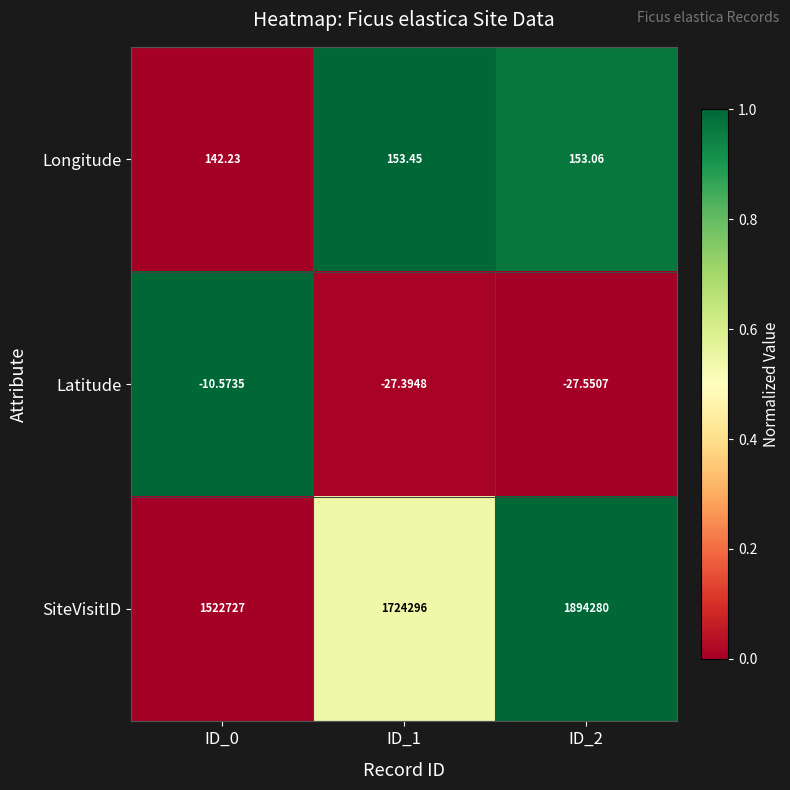

What is the total value across all series at ID_0?

1522858.7